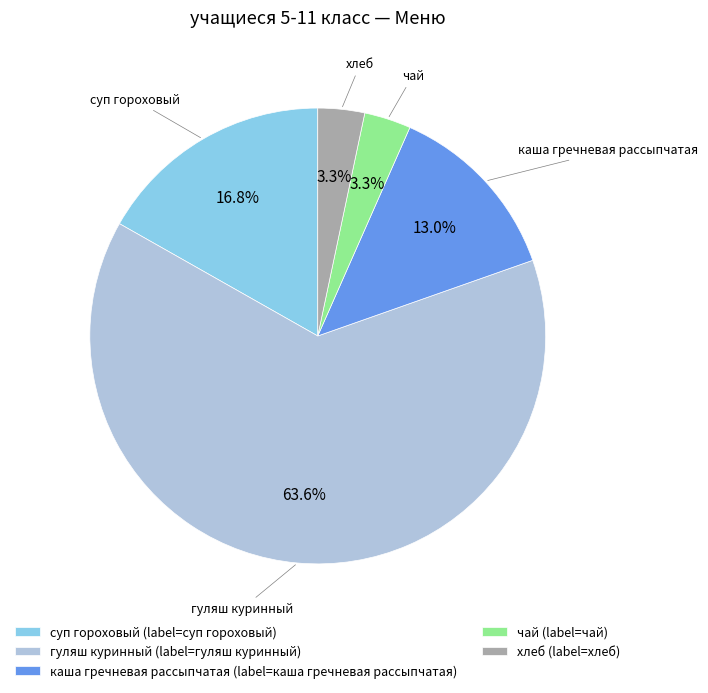

Is the sum of чай and каша гречневая рассыпчатая greater than half?

No